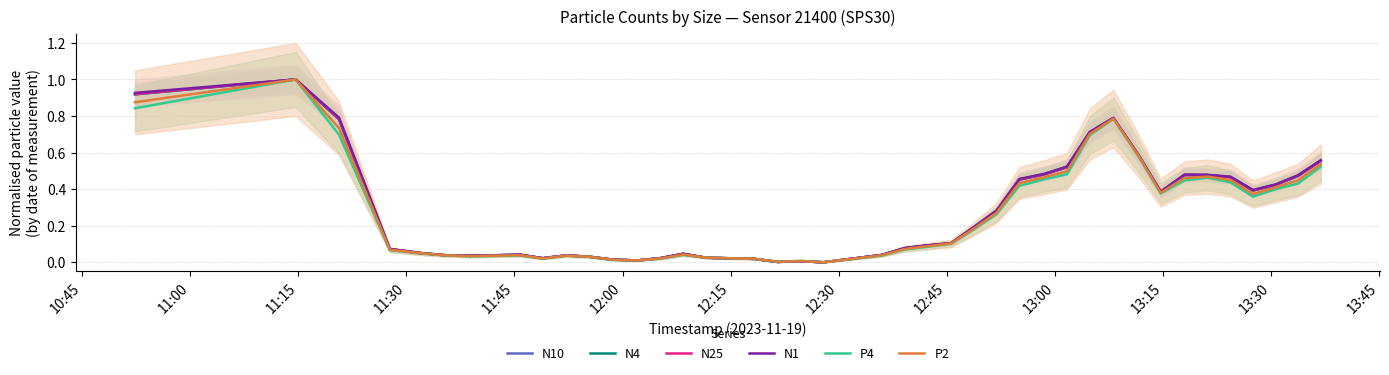

How many lines are shown in the chart?

6